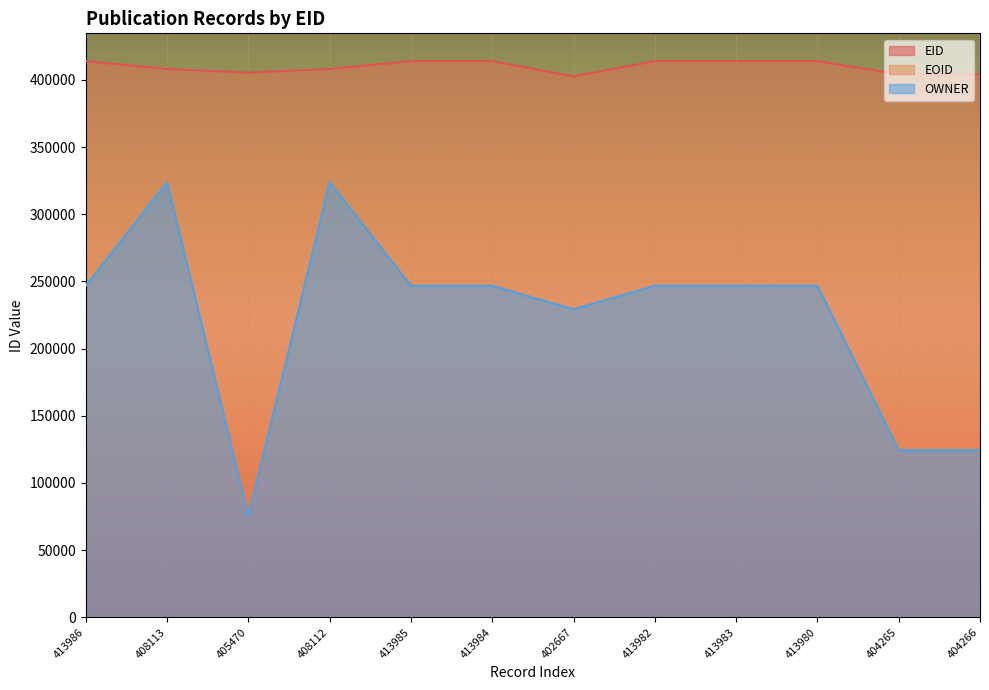

What is the sum of all OWNER values?

2681582